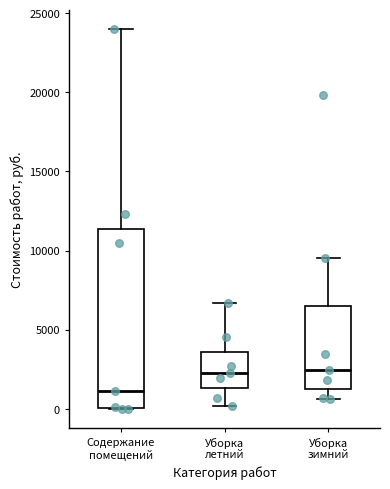

Reading left to right, transcribe this box plot: for each box, give where its median line is, the range the box spans, and where its two whiskers end, as read against the y-axis. The values are not printed on the chart, so give them approximately, as read against the axis.

Содержание помещений: median 1000, box 0 to 11500, whiskers 0 to 24000
Уборка летний: median 2500, box 1500 to 3500, whiskers 0 to 6500
Уборка зимний: median 2500, box 1000 to 6500, whiskers 500 to 9500